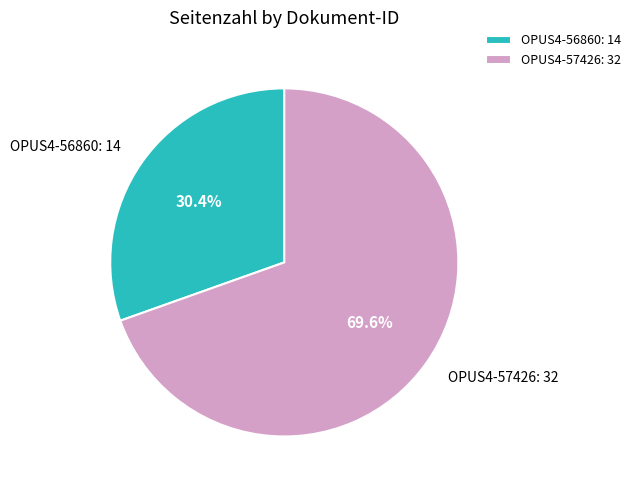

Count the number of slices in the pie.

2